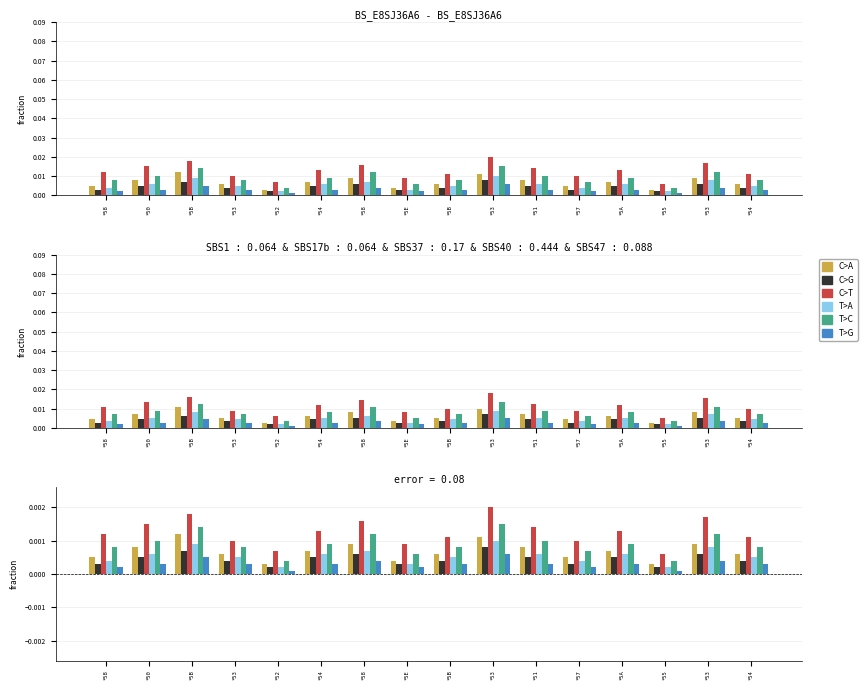

How many T>A values are between 0 and 1?

16